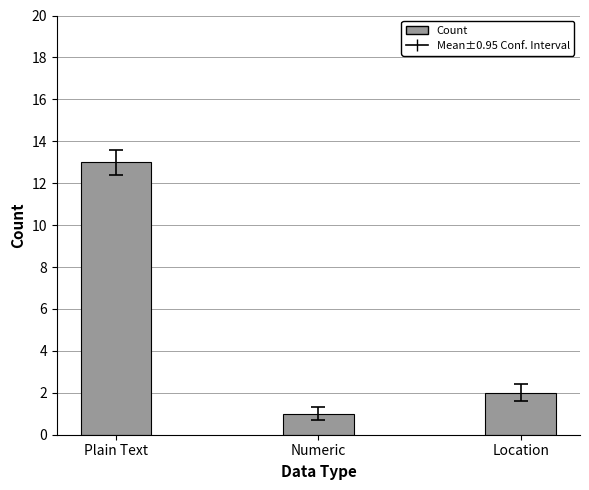

List the labels in order of value, largest first.

Plain Text, Location, Numeric